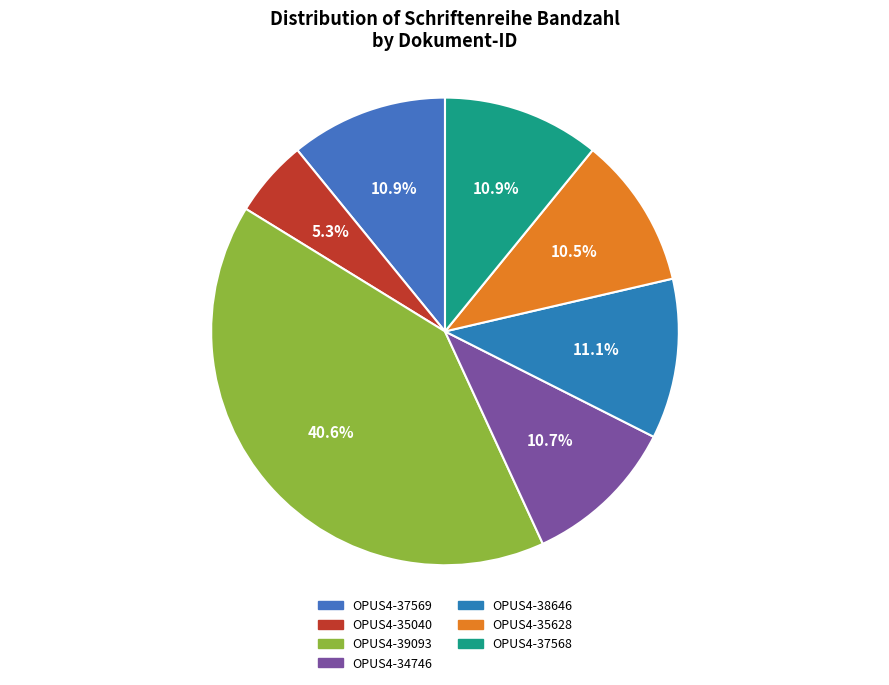

To the nearest percent, what portion does OPUS4-39093 represent?

41%